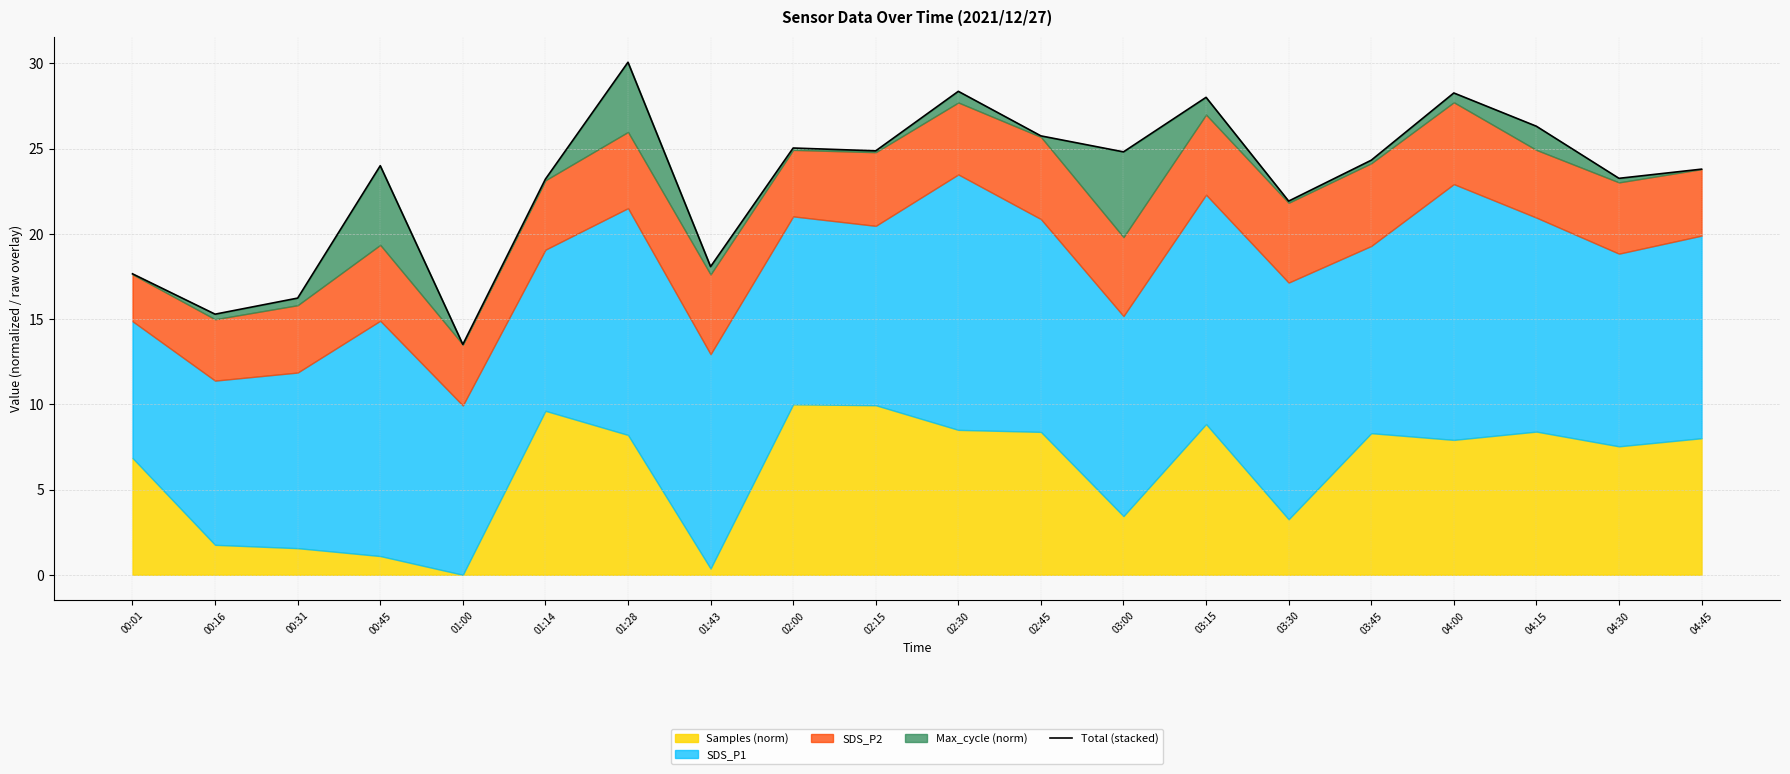

What is the value of the 19th point from the left?

23.3